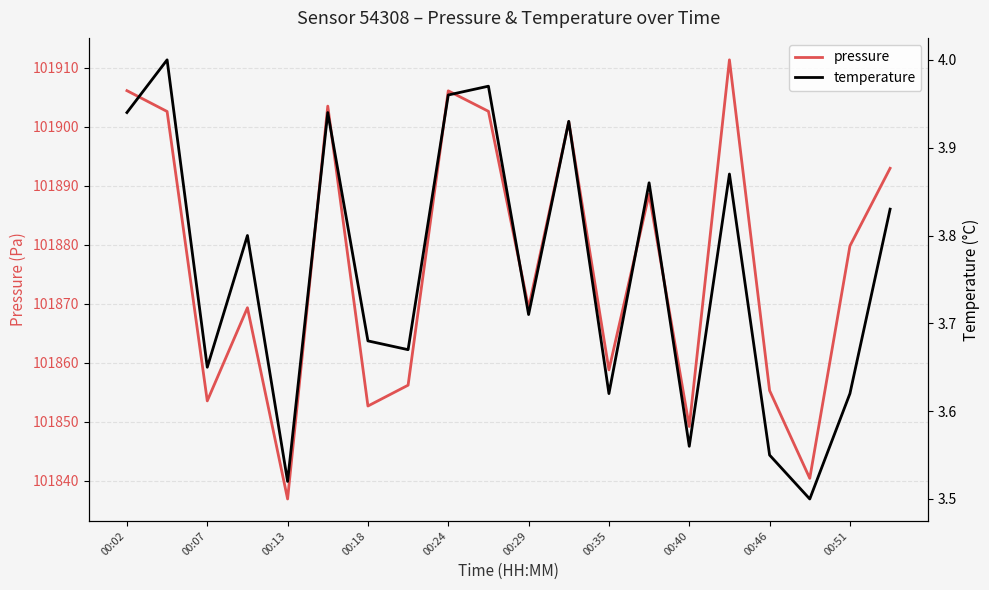

How many interior local peaks does the pressure series have?

6